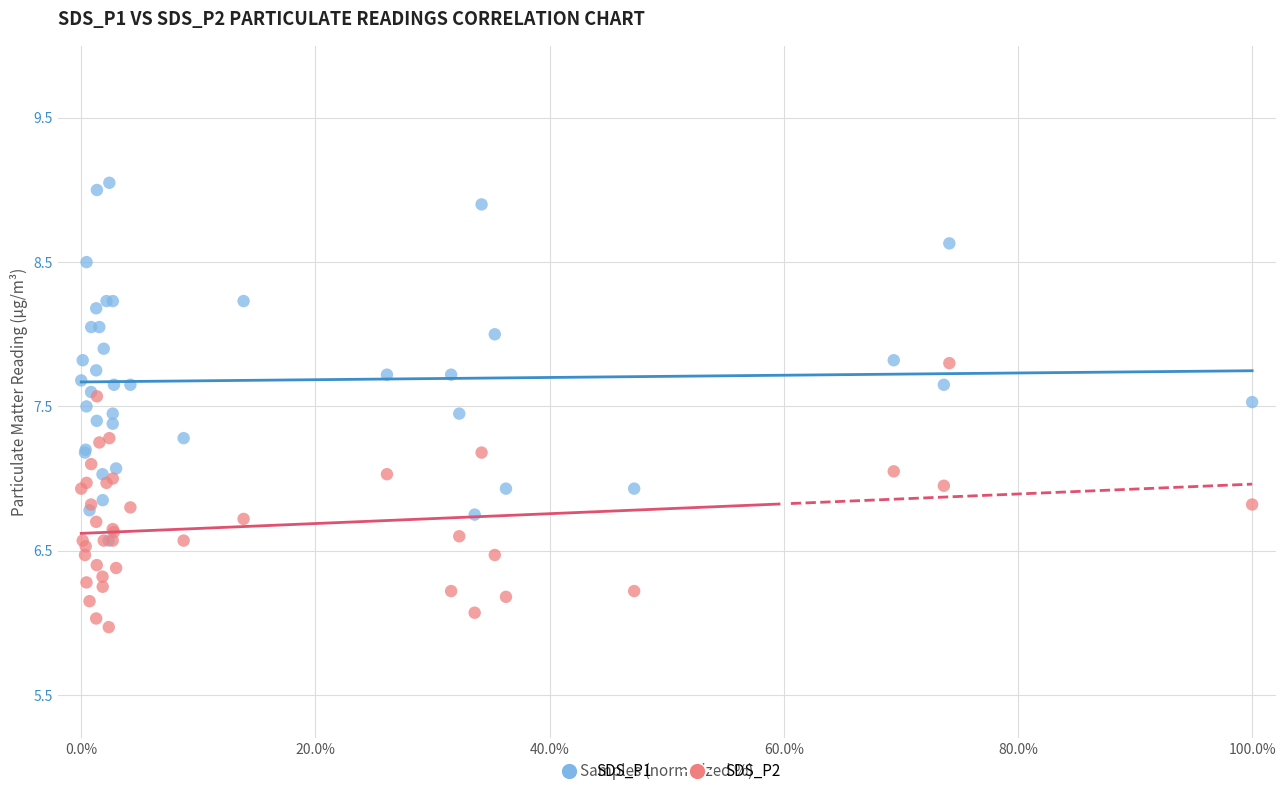

What are all the series names shown in the legend?

SDS_P1, SDS_P2